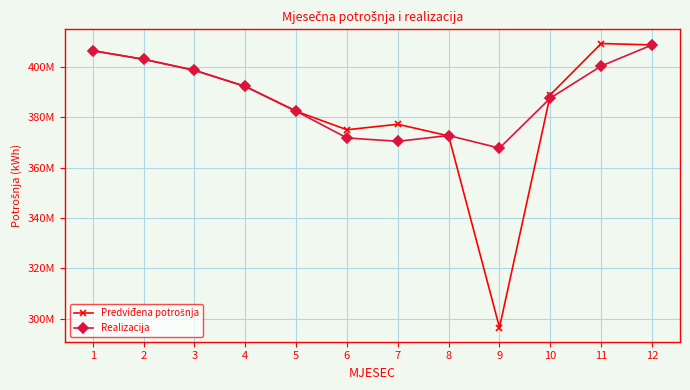

What is the difference between the Realizacija values at 12 and 1?

2291453.0